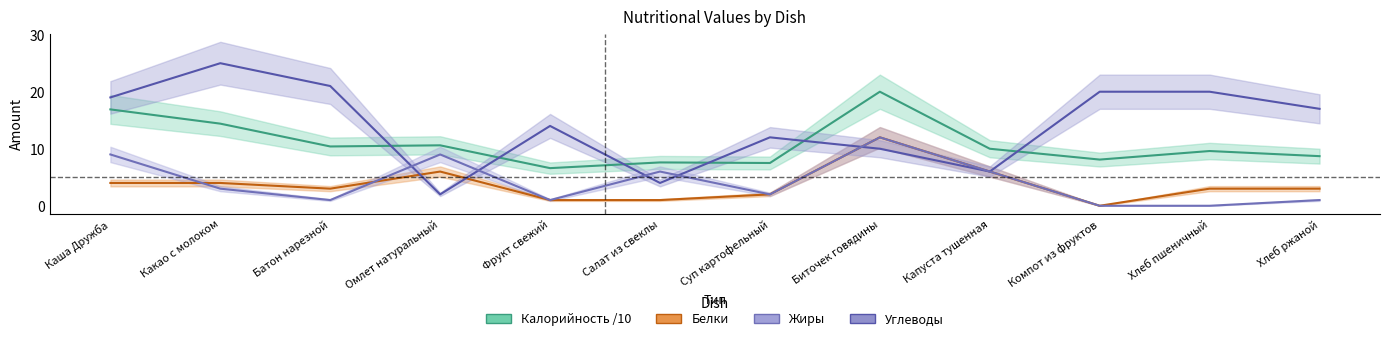

What position from the left is Биточек говядины?

8